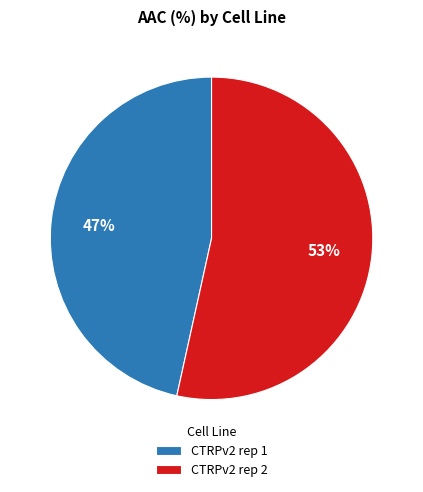

What is the ratio of the value at CTRPv2 rep 1 to the value at CTRPv2 rep 2?

0.9